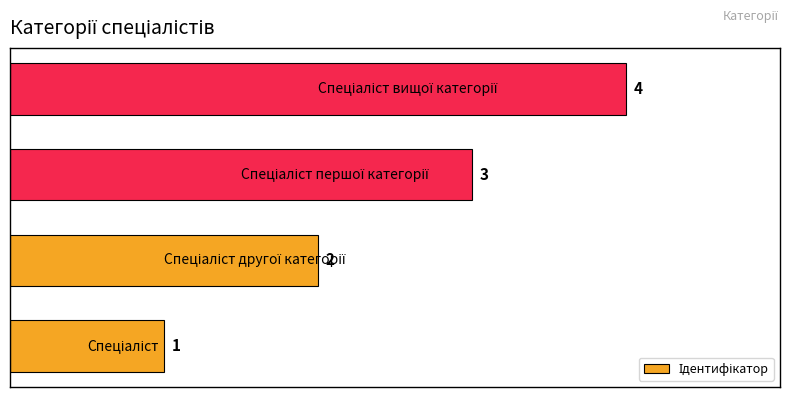

What is the maximum value shown in the chart?

4